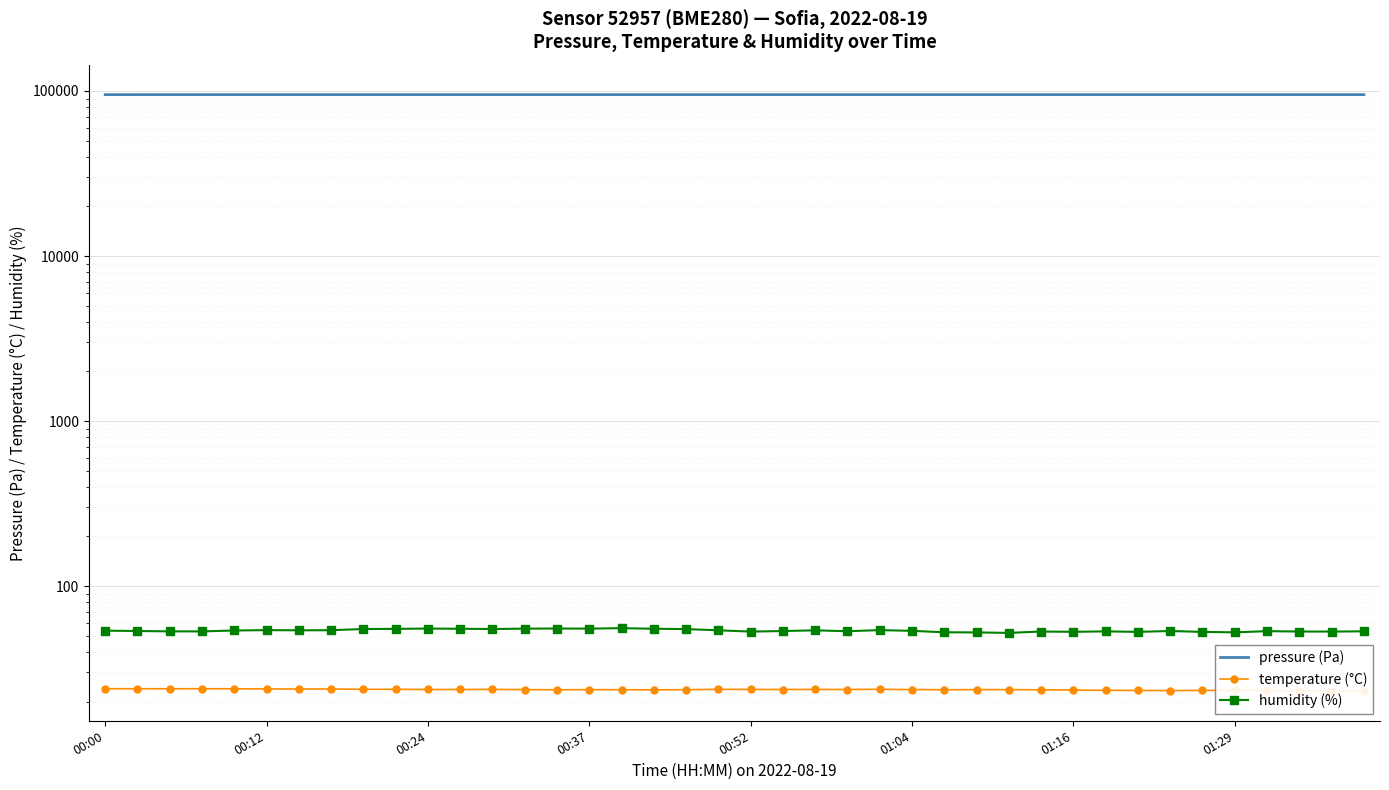

What is the difference between the highest and lowest values at 22?

95008.5